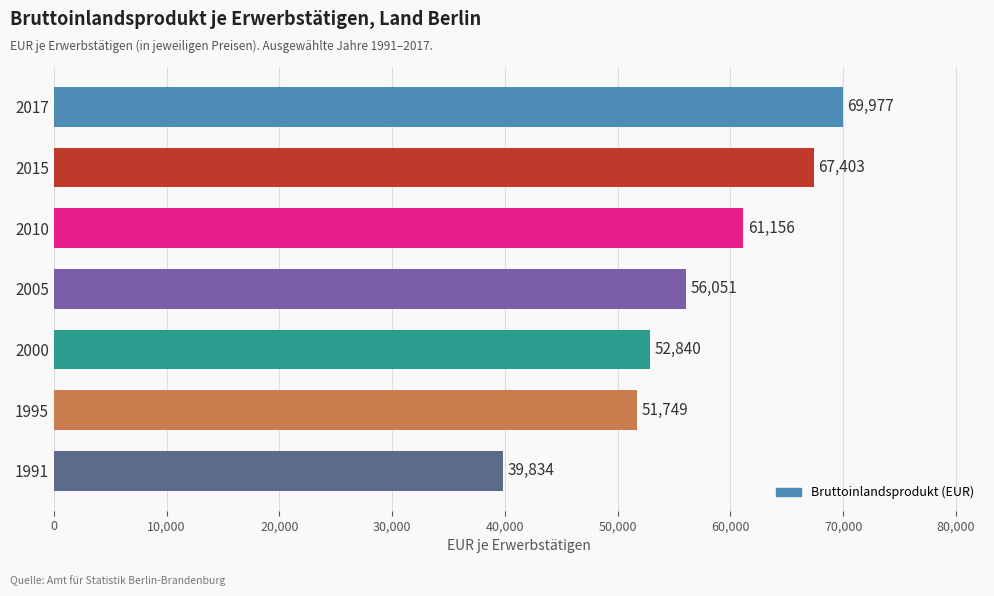

What is the change in value from 1995 to 2010?

+9407